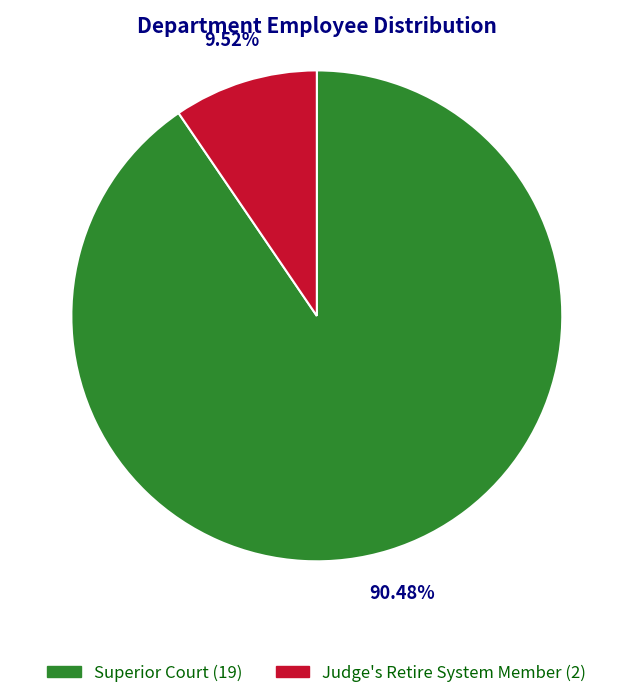

What percentage is the Superior Court slice, to the nearest percent?

90%